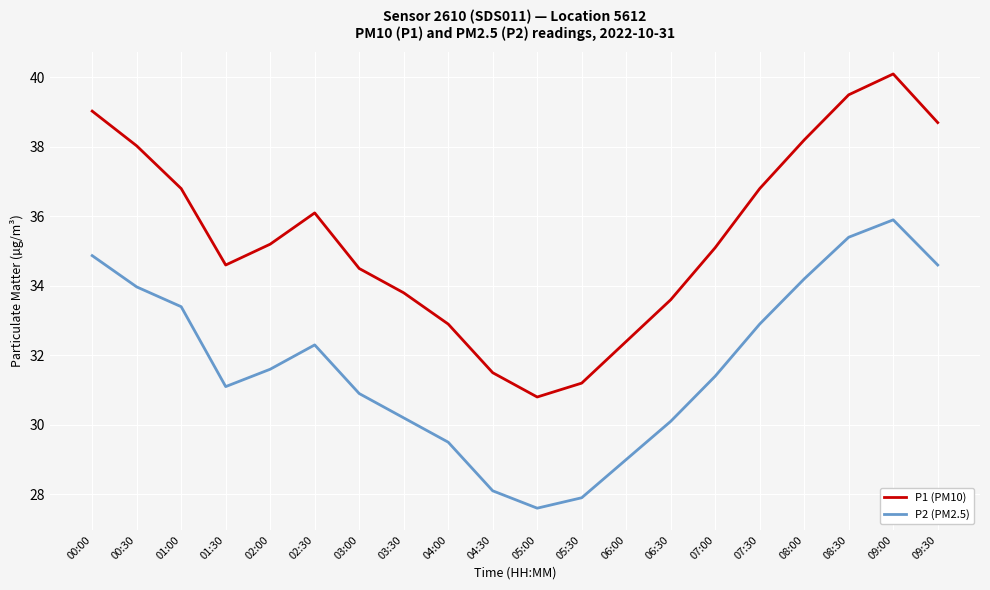

Rank the series by their average value, from lowest to highest.

P2 (PM2.5), P1 (PM10)